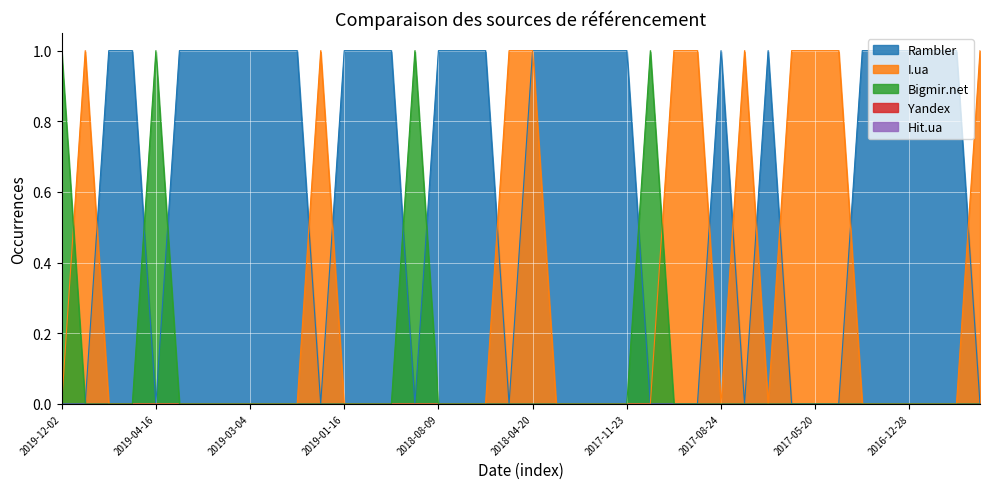

Where is Rambler nearest to the value 0?

2019-12-02